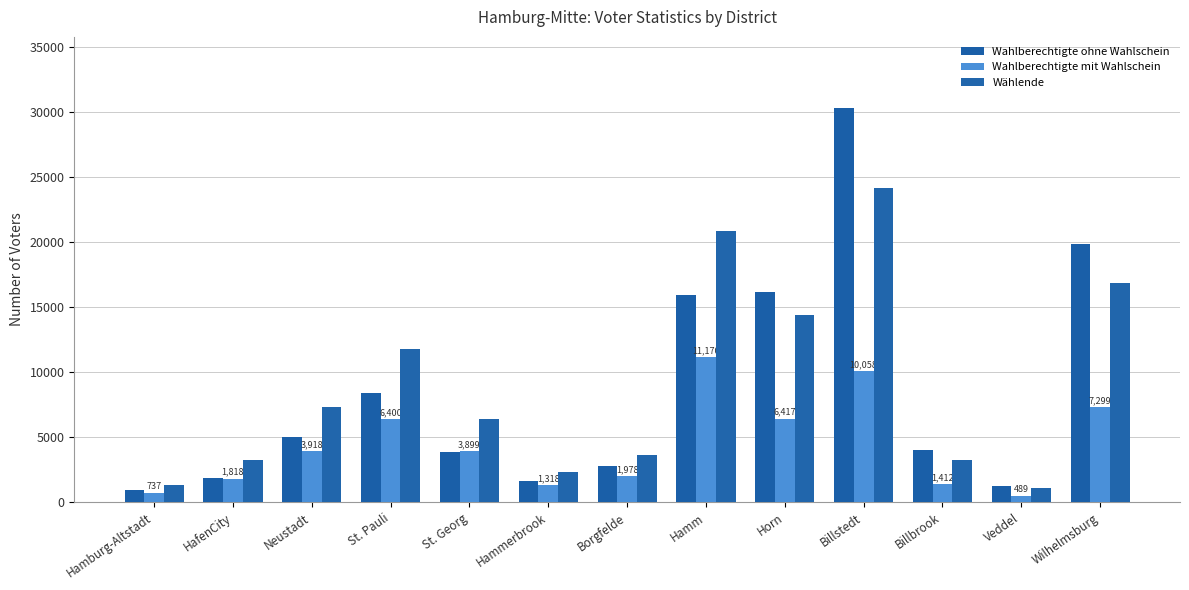

List the labels in order of Wahlberechtigte ohne Wahlschein value, largest first.

Billstedt, Wilhelmsburg, Horn, Hamm, St. Pauli, Neustadt, Billbrook, St. Georg, Borgfelde, HafenCity, Hammerbrook, Veddel, Hamburg-Altstadt